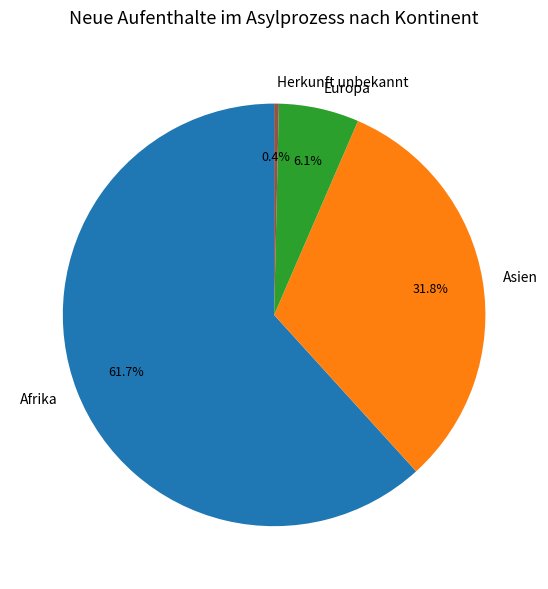

Count the number of slices in the pie.

4